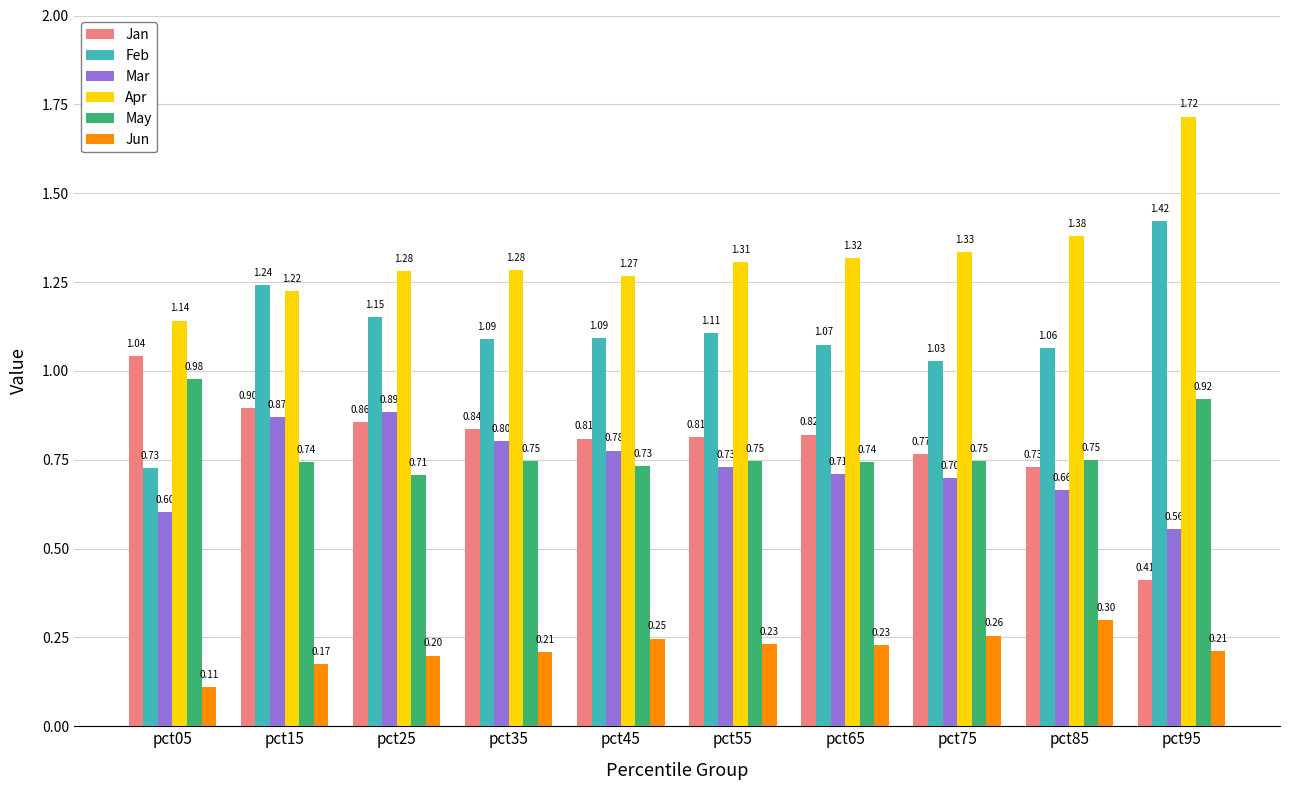

What is the sum of all May values?

7.8